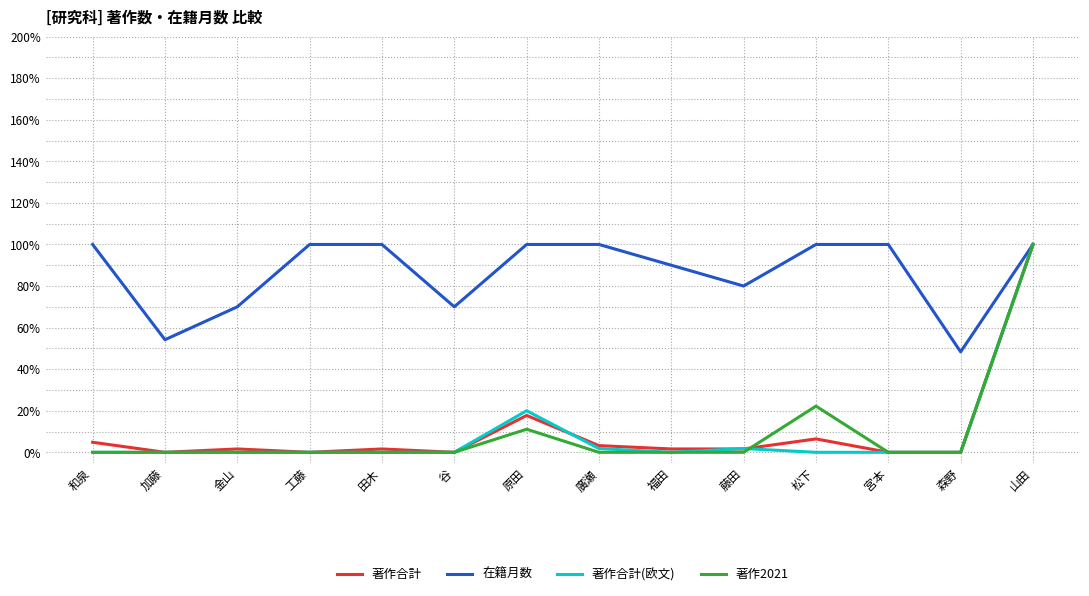

Reading left to right, list all the values displayed in this chart.

著作合計: 和泉=0.0	加藤=0.0	金山=0.0	工藤=0.0	田木=0.0	谷=0.0	原田=0.2	廣瀬=0.0	福田=0.0	藤田=0.0	松下=0.1	宮本=0.0	森野=0.0	山田=1.0
在籍月数: 和泉=1.0	加藤=0.5	金山=0.7	工藤=1.0	田木=1.0	谷=0.7	原田=1.0	廣瀬=1.0	福田=0.9	藤田=0.8	松下=1.0	宮本=1.0	森野=0.5	山田=1.0
著作合計(欧文): 和泉=0.0	加藤=0.0	金山=0.0	工藤=0.0	田木=0.0	谷=0.0	原田=0.2	廣瀬=0.0	福田=0.0	藤田=0.0	松下=0.0	宮本=0.0	森野=0.0	山田=1.0
著作2021: 和泉=0.0	加藤=0.0	金山=0.0	工藤=0.0	田木=0.0	谷=0.0	原田=0.1	廣瀬=0.0	福田=0.0	藤田=0.0	松下=0.2	宮本=0.0	森野=0.0	山田=1.0